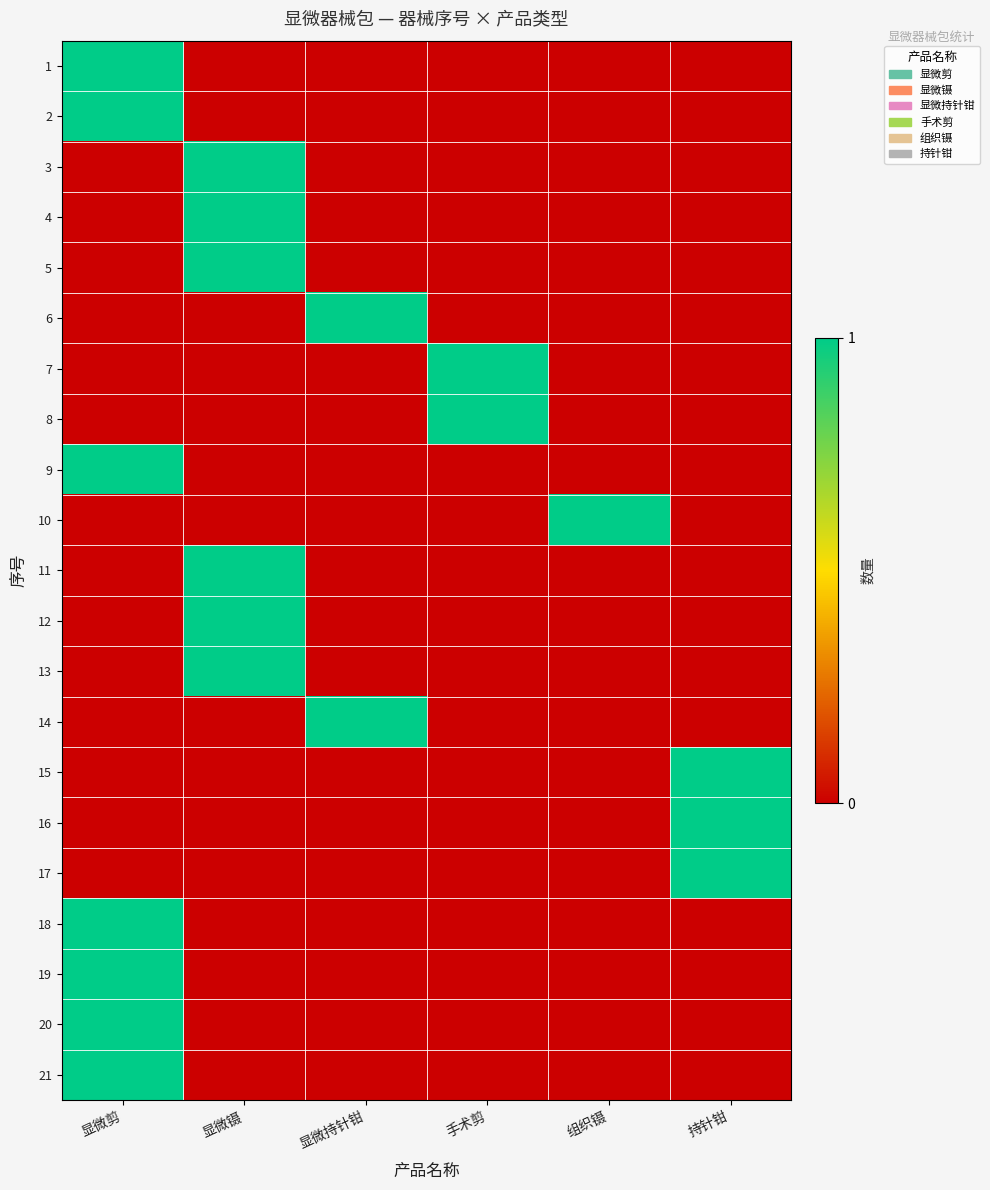

At how many categories does at least one series exceed 0?

6